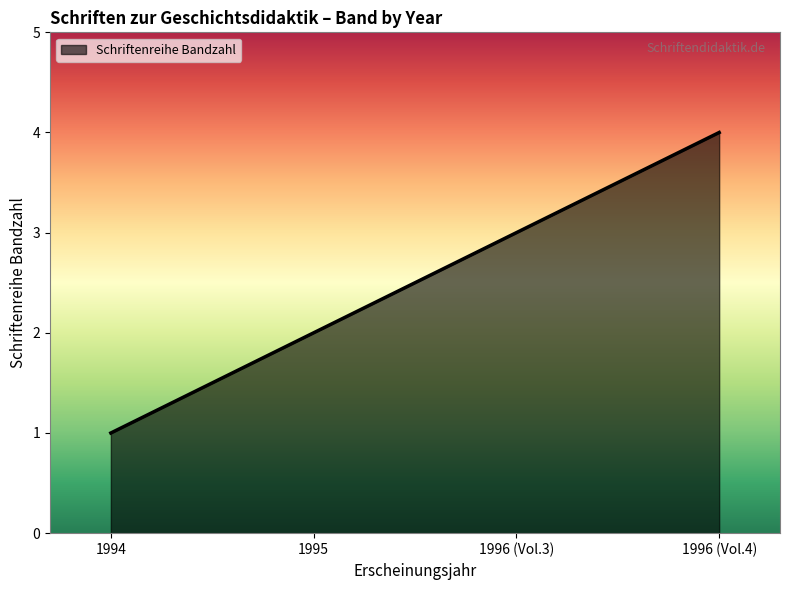

How many interior local peaks (higher than both neighbors) does the data have?

0